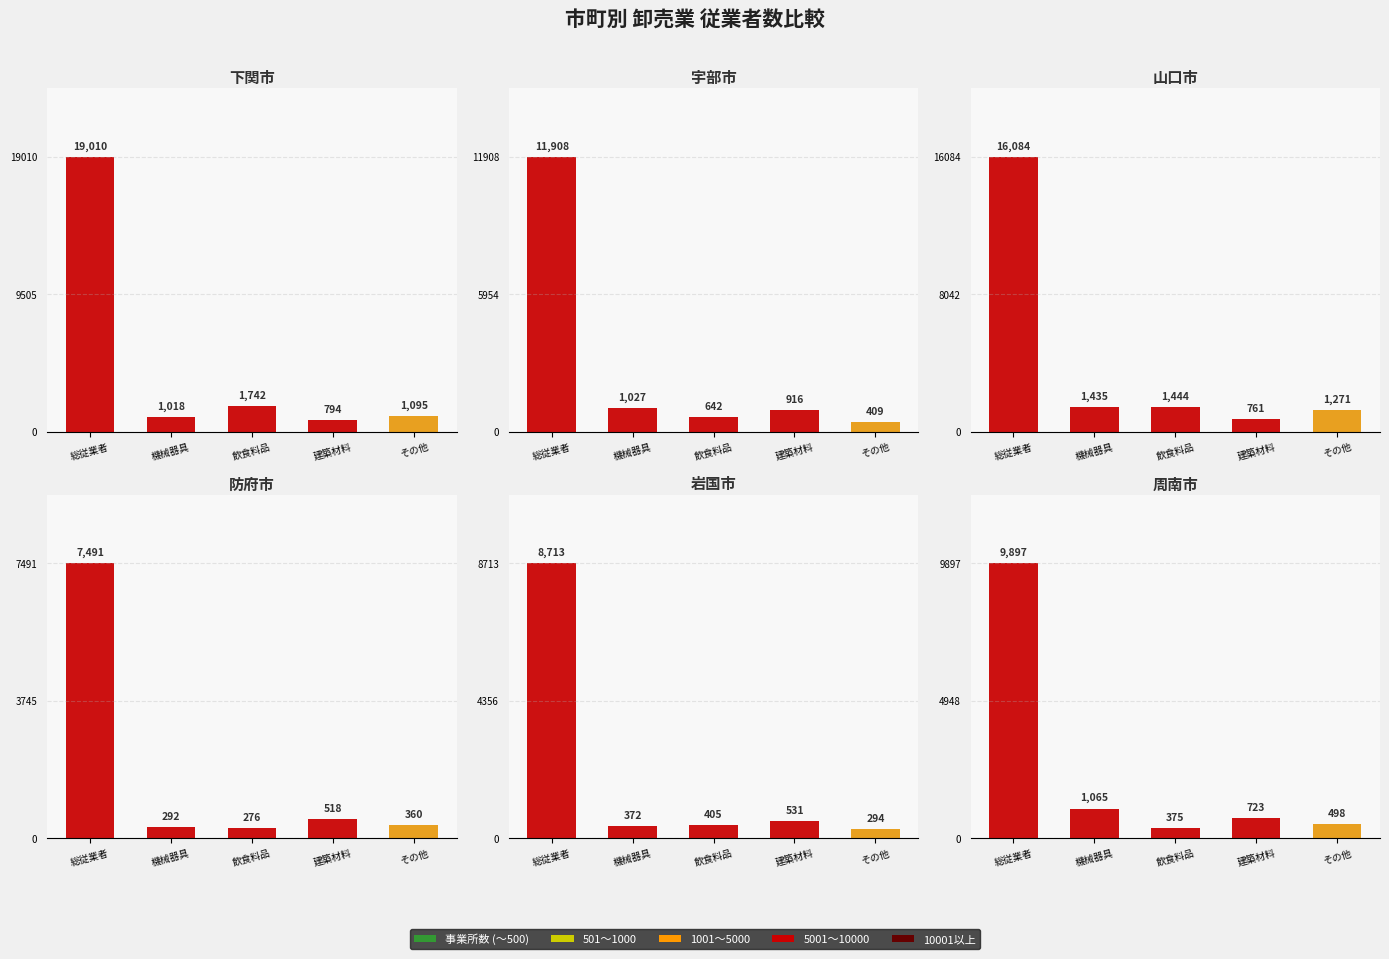

How many data points does each series have?

5